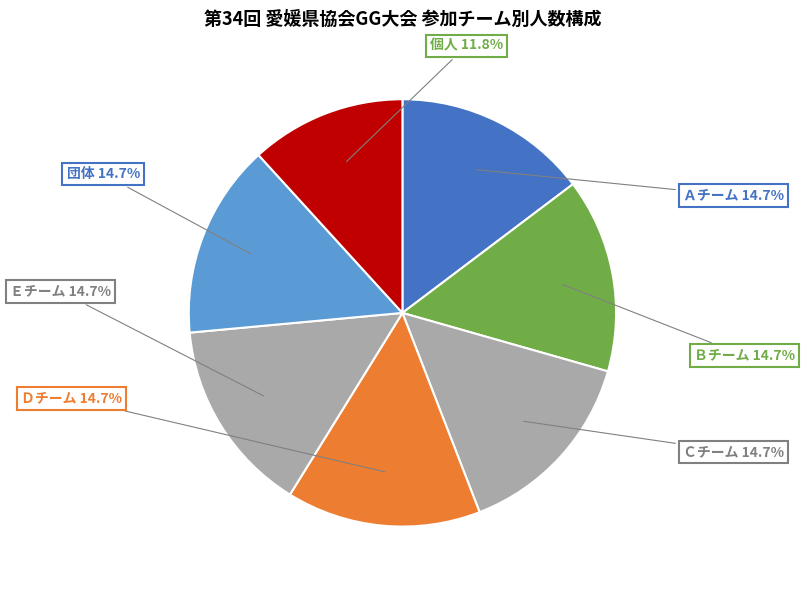

What percentage is the Ｃチーム slice, to the nearest percent?

15%